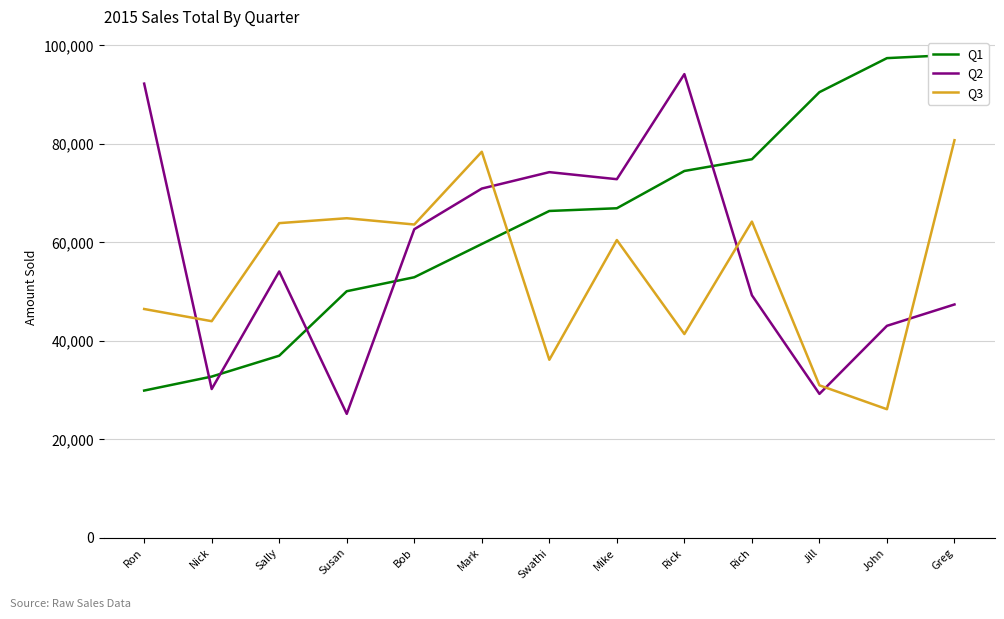

What is the total value across all series at Jill?

150726